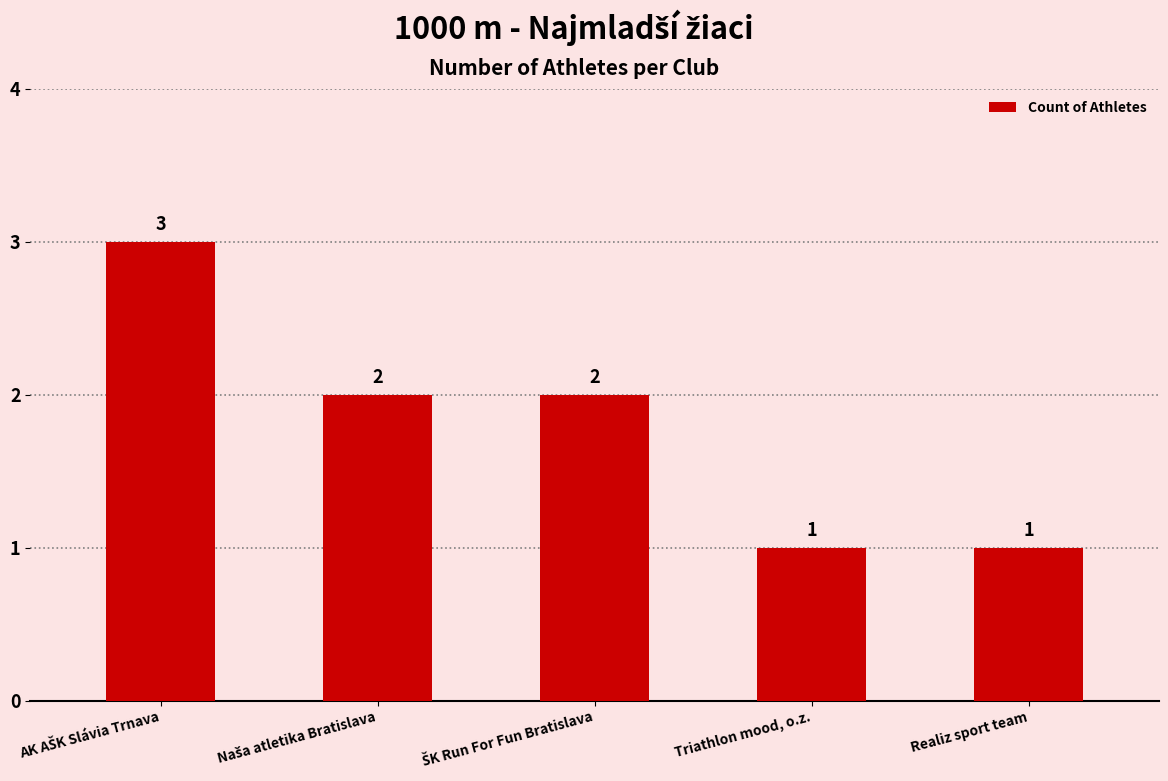

What is the average value?

2